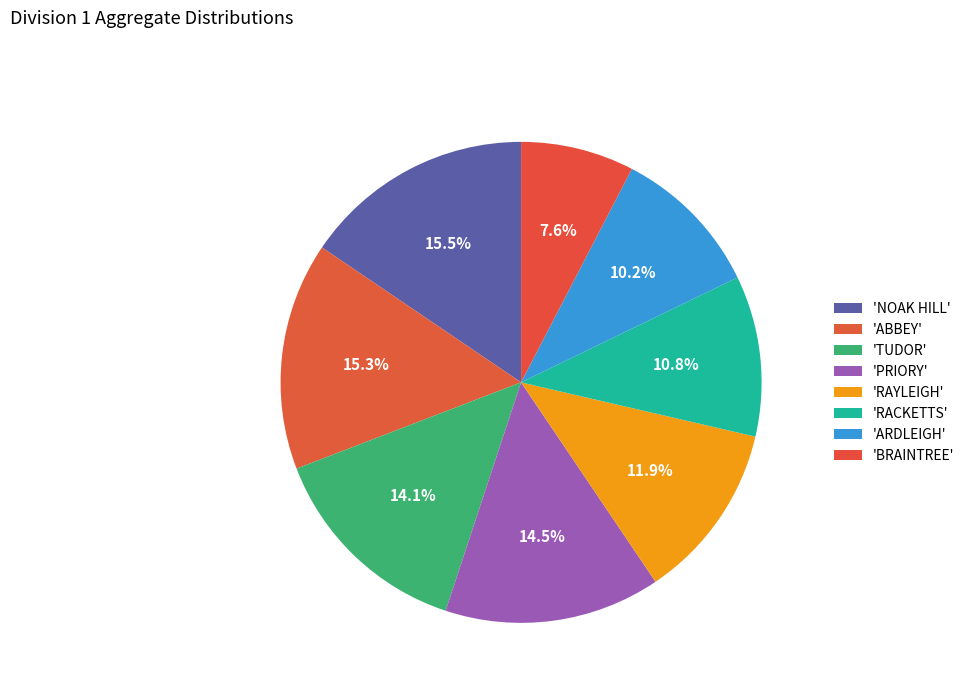

How many slices are in this pie chart?

8